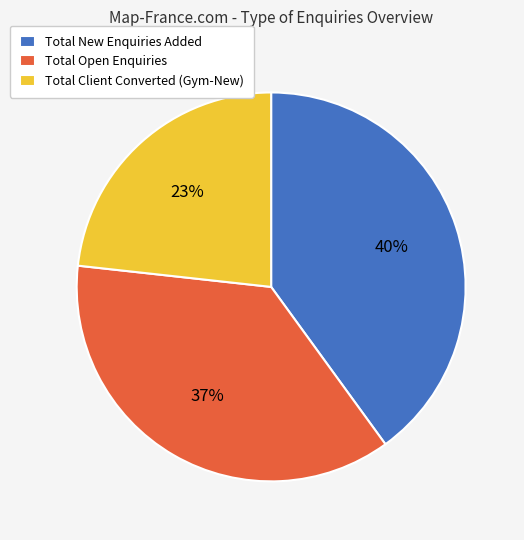

To the nearest percent, what is the difference between the largest and smallest slice percentages?

17%